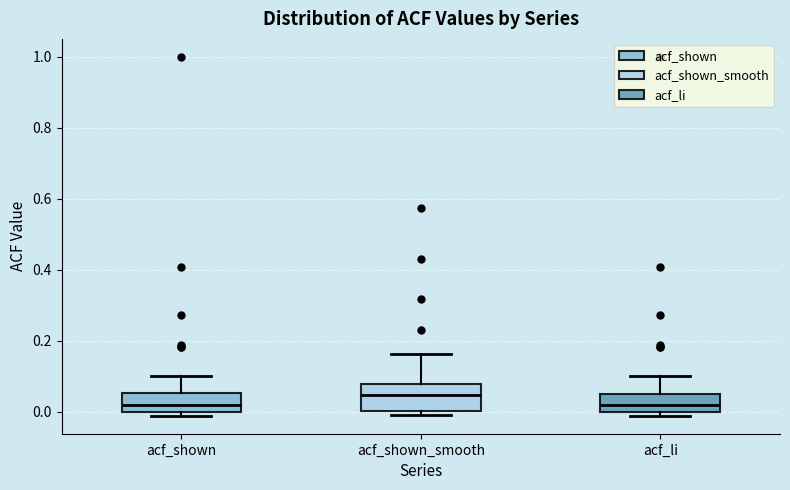

Which box is the tallest, from its lower edge to its upper edge?

acf_shown_smooth